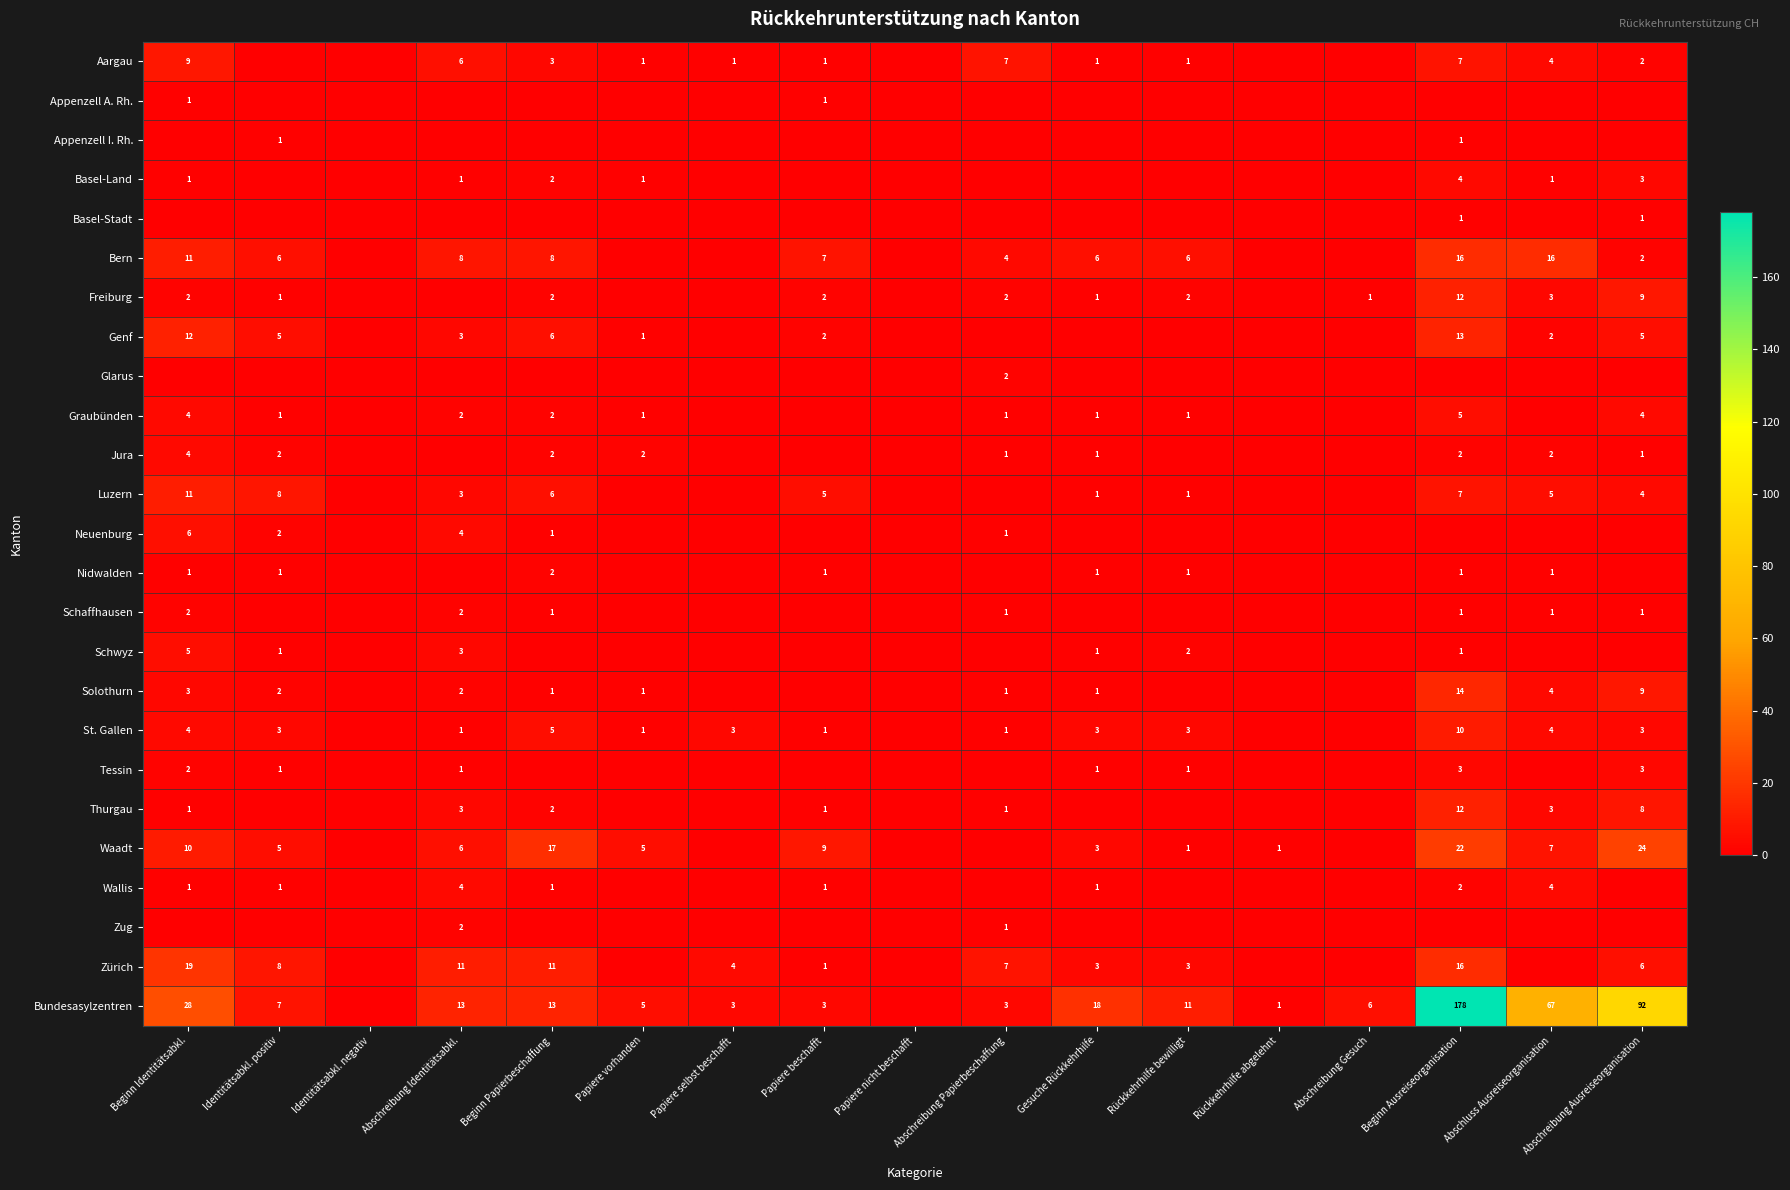

Which has a higher value, Identitätsabkl. negativ or Papiere beschafft?

Papiere beschafft